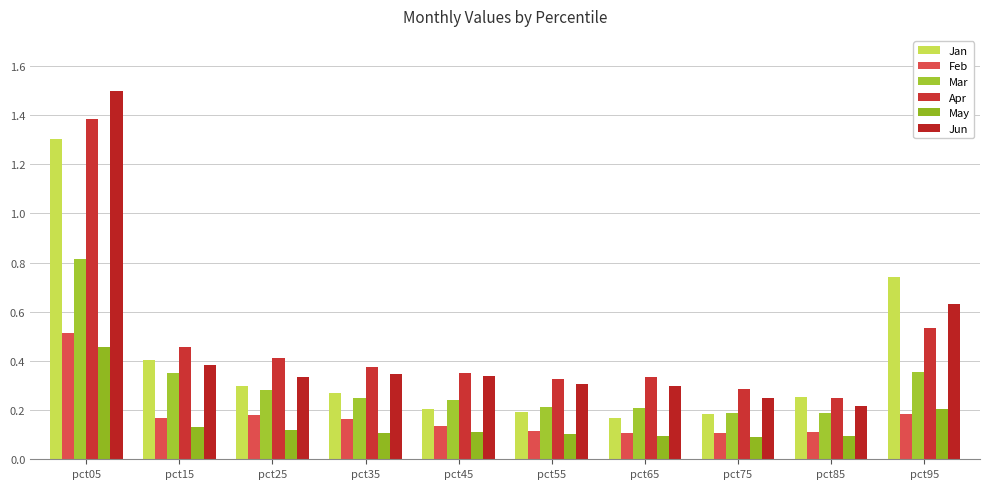

Rank the series at pct65 from highest to lowest value.

Apr, Jun, Mar, Jan, Feb, May